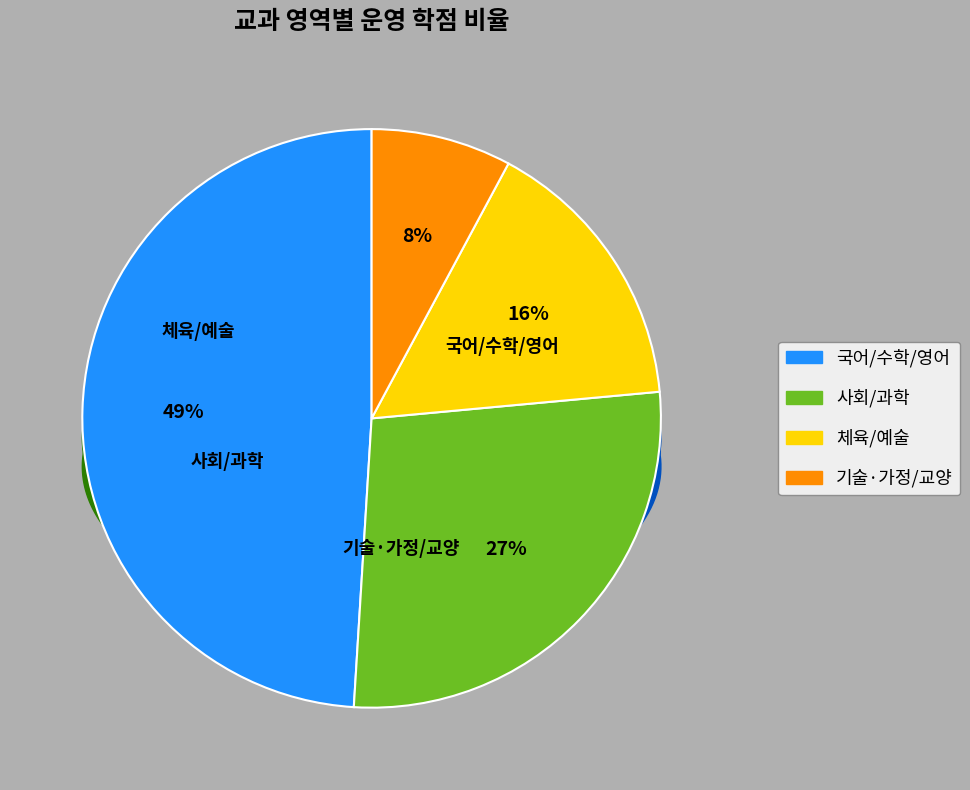

Combined, do 체육 and 예술 account for over 50%?

No